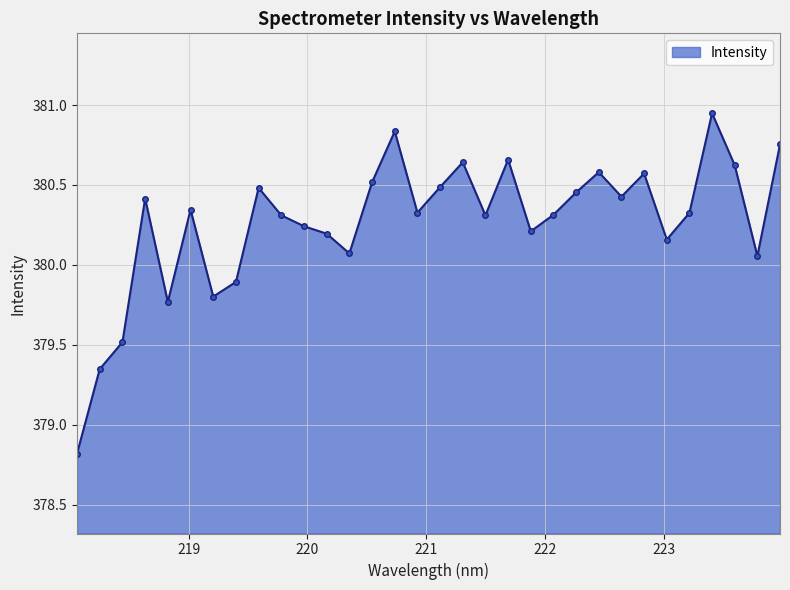

What is the smallest value displayed?

378.8